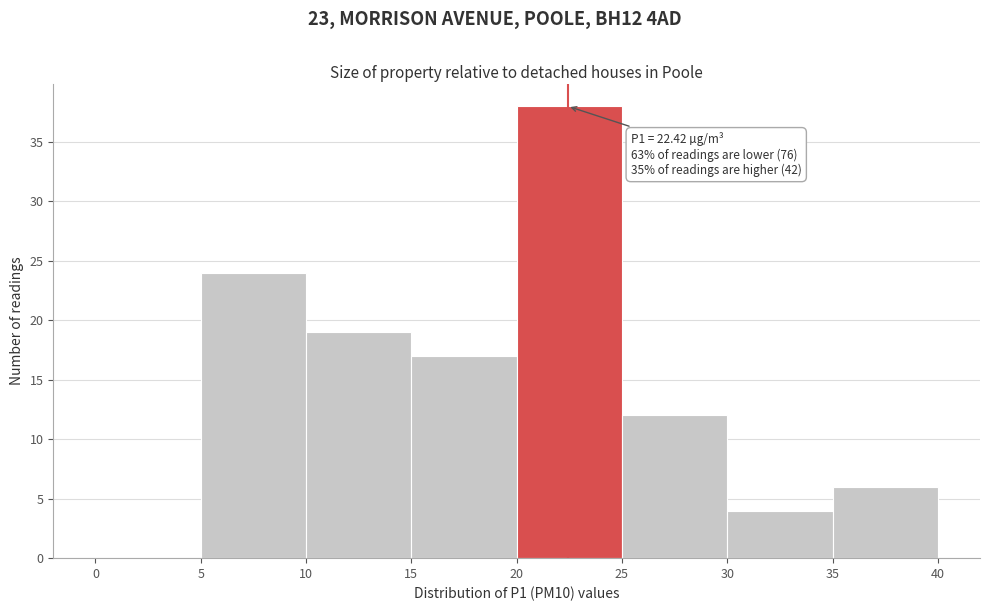

Which range on the x-axis has the tallest bar?

20 to 25